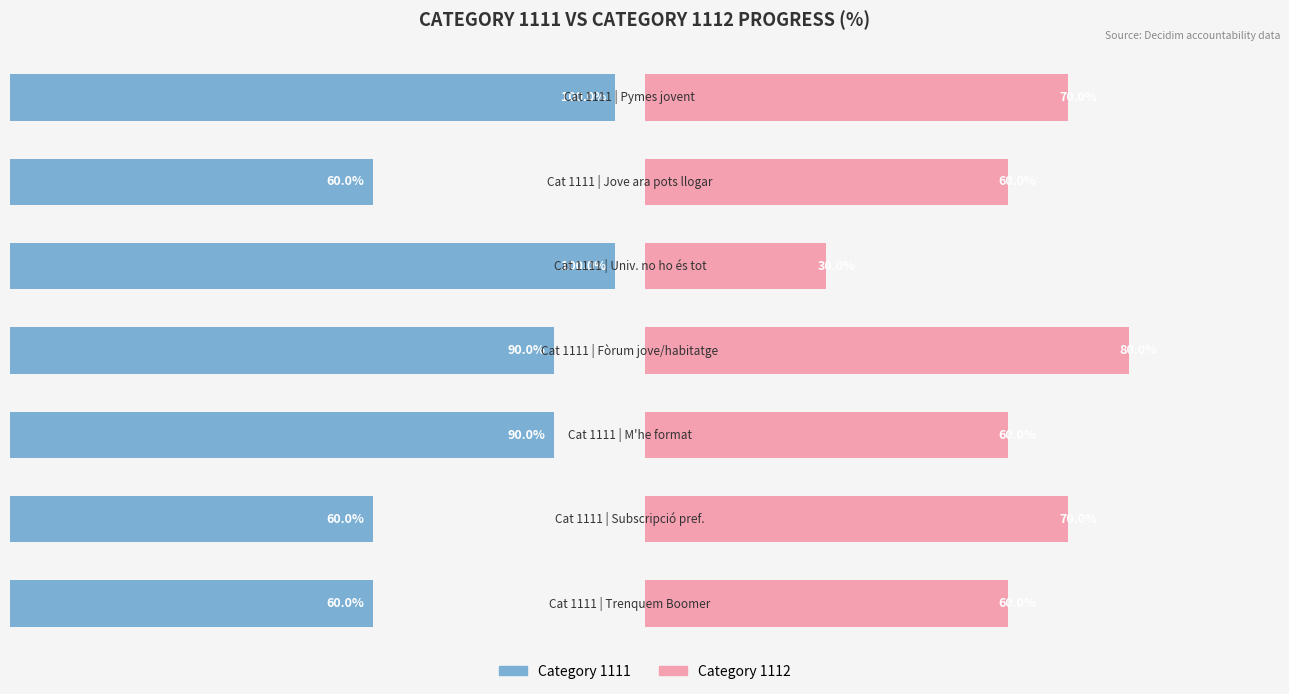

At how many categories does at least one series exceed 69?

5